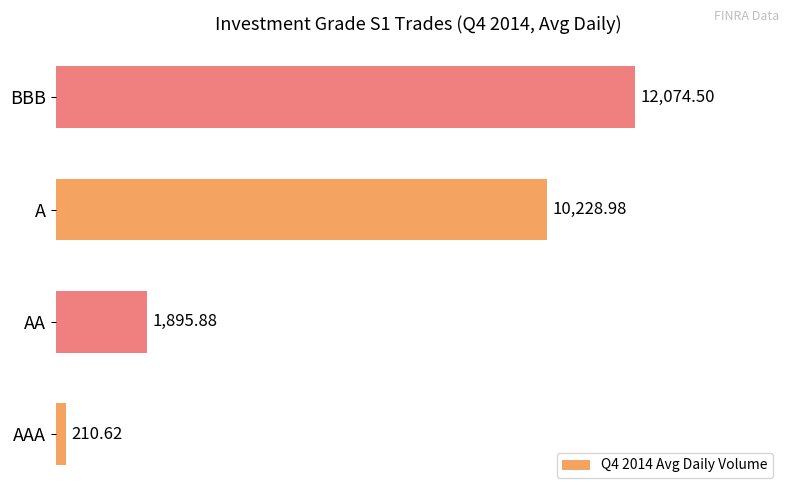

Which category has the highest value across all series?

BBB